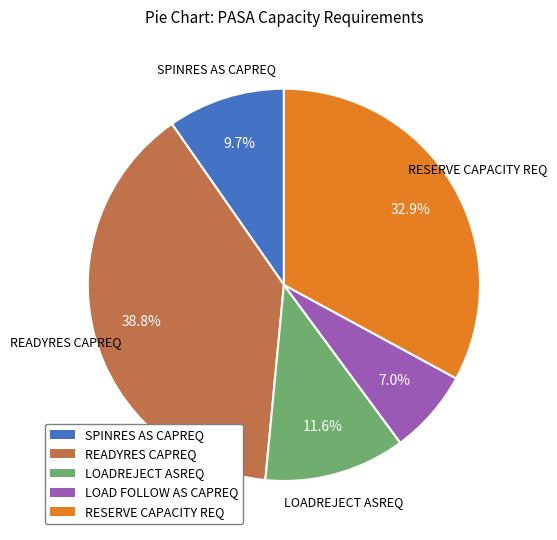

Count the number of slices in the pie.

5